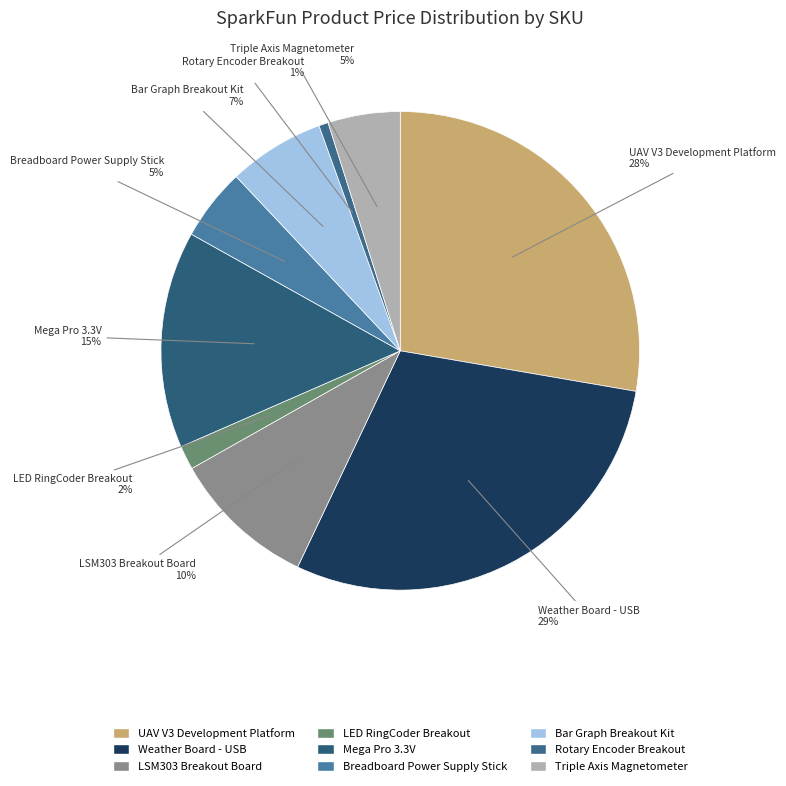

To the nearest percent, what is the average slice percentage?

11%